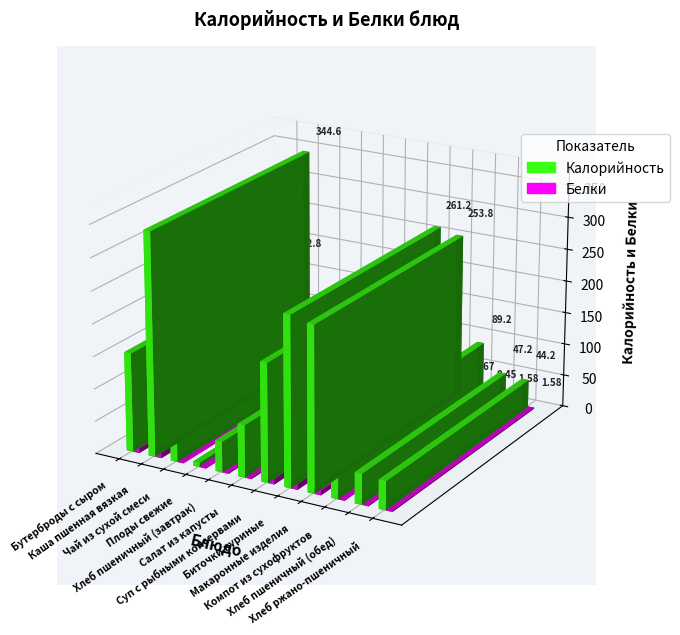

The value of Белки at Макаронные изделия is 6.7. True or false?

True